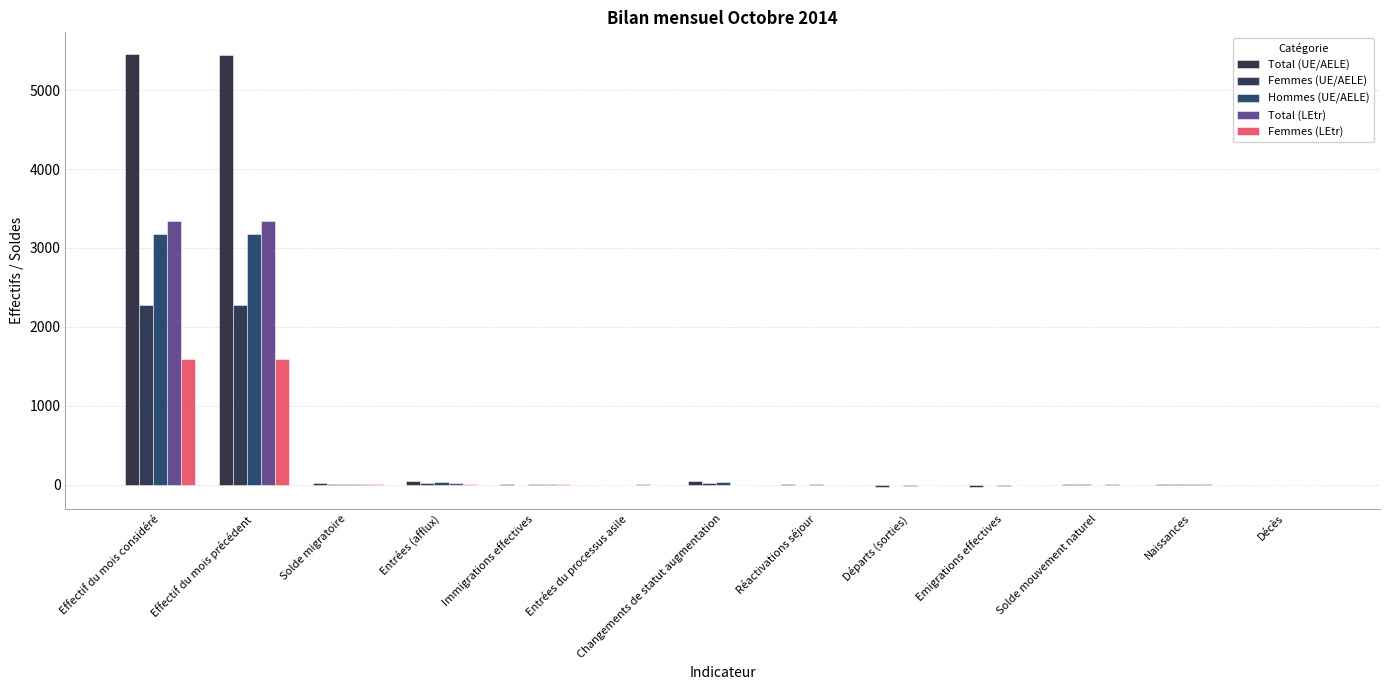

What value does the Hommes (UE/AELE) series have at Effectif du mois précédent, to the nearest 10?

3170